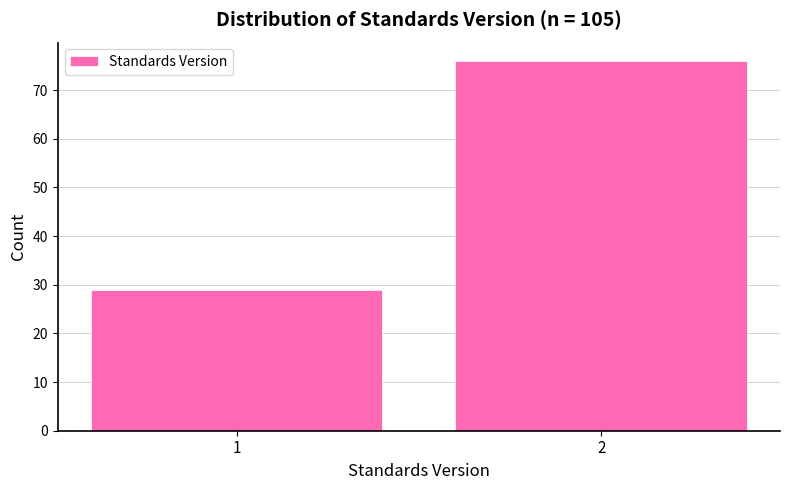

Reading left to right, what are all the values shown in this chart?

29	76